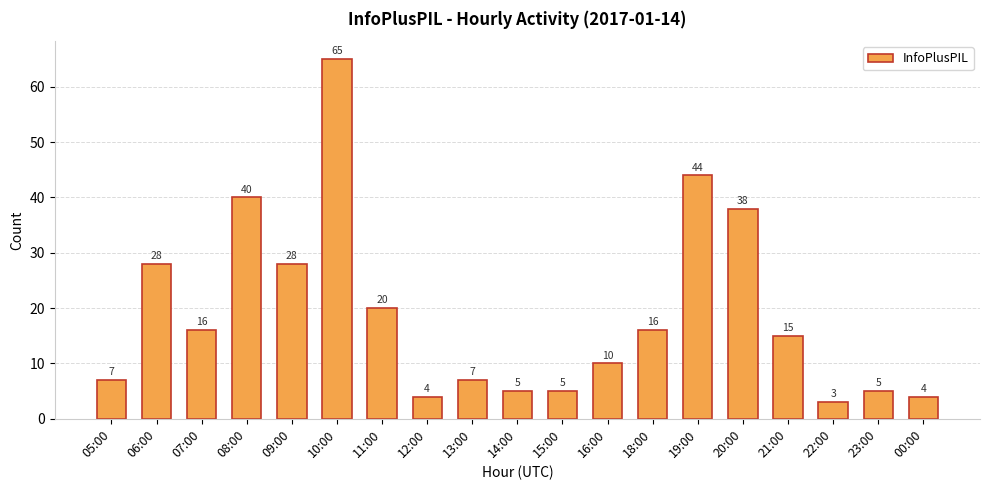

What is the maximum value shown in the chart?

65